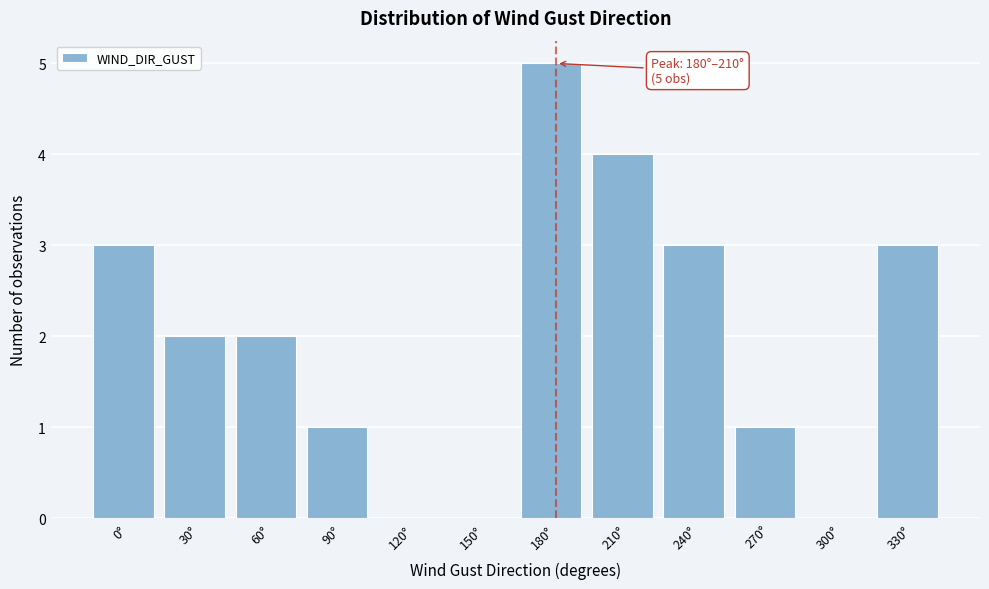

Reading left to right, what are all the values shown in this chart?

0°=3	30°=2	60°=2	90°=1	120°=0	150°=0	180°=5	210°=4	240°=3	270°=1	300°=0	330°=3